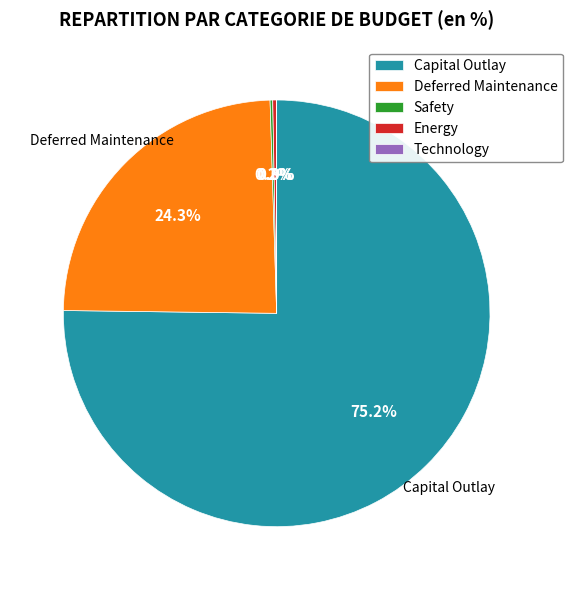

Which slice is the largest?

Capital Outlay